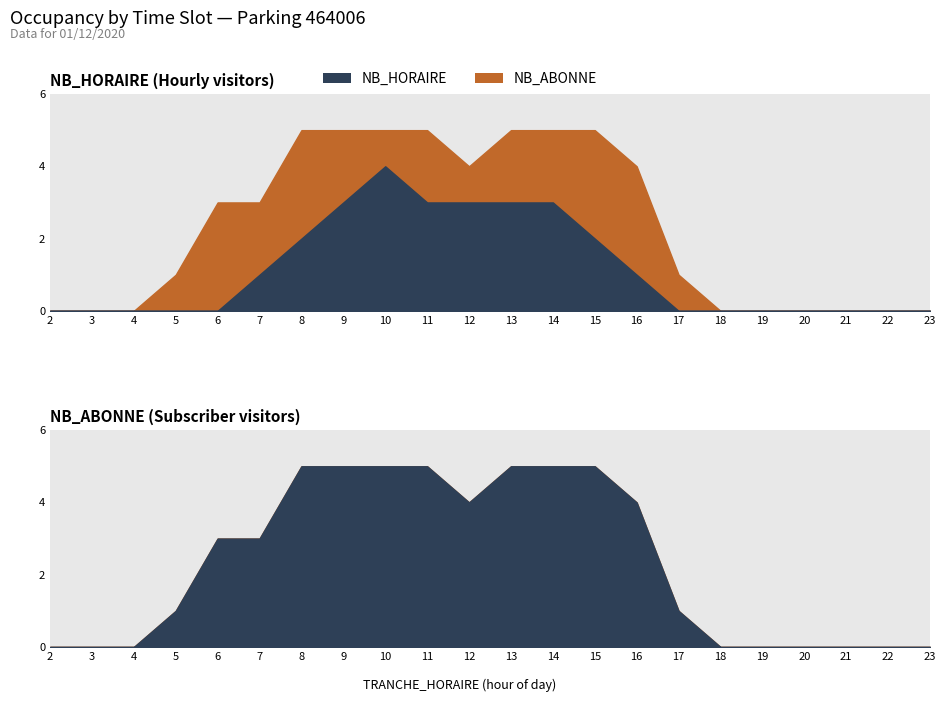

True or false: NB_HORAIRE and NB_ABONNE intersect in this chart.

False